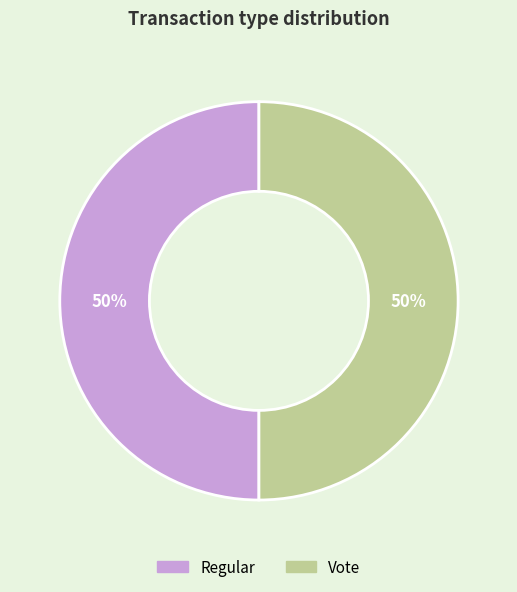

Is it true that Regular is 35% of the pie?

False